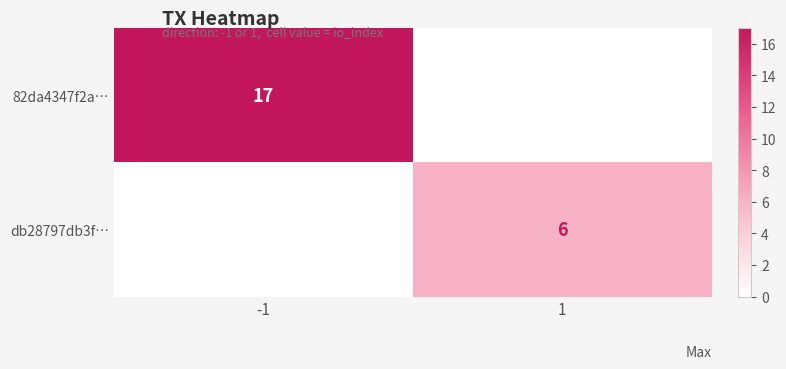

At which category does the chart reach its peak across all series?

-1